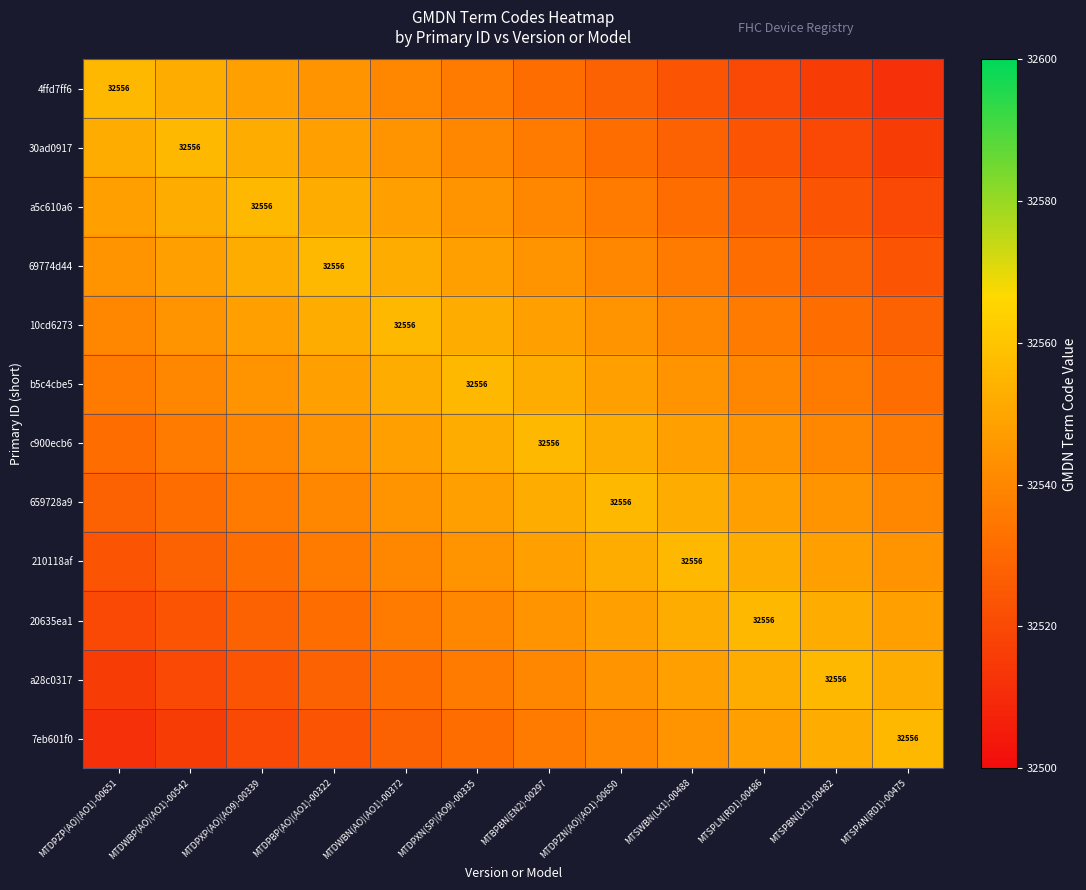

What is the difference between the c900ecb6 values at MTDPZN(AO)(AO1)-00650 and MTSPBN(LX1)-00482?

12